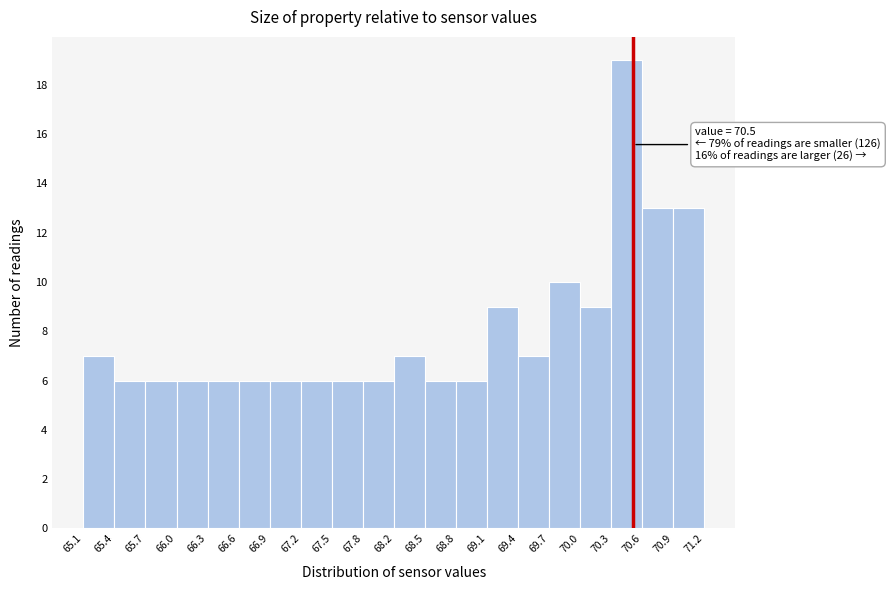

Which range on the x-axis has the tallest bar?

70.3 to 70.6